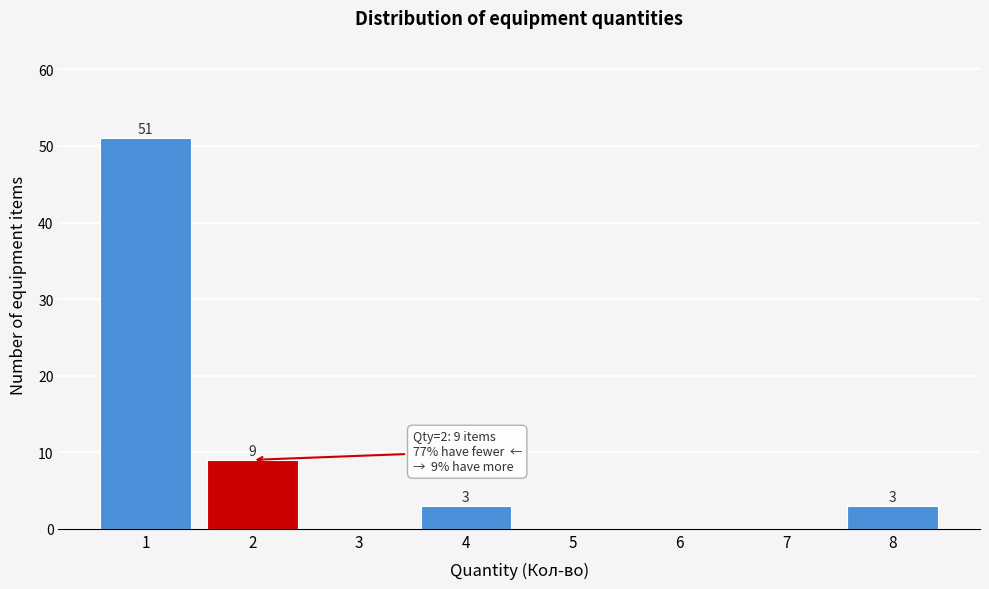

Reading left to right, what are all the values shown in this chart?

1=51	2=9	3=0	4=3	5=0	6=0	7=0	8=3